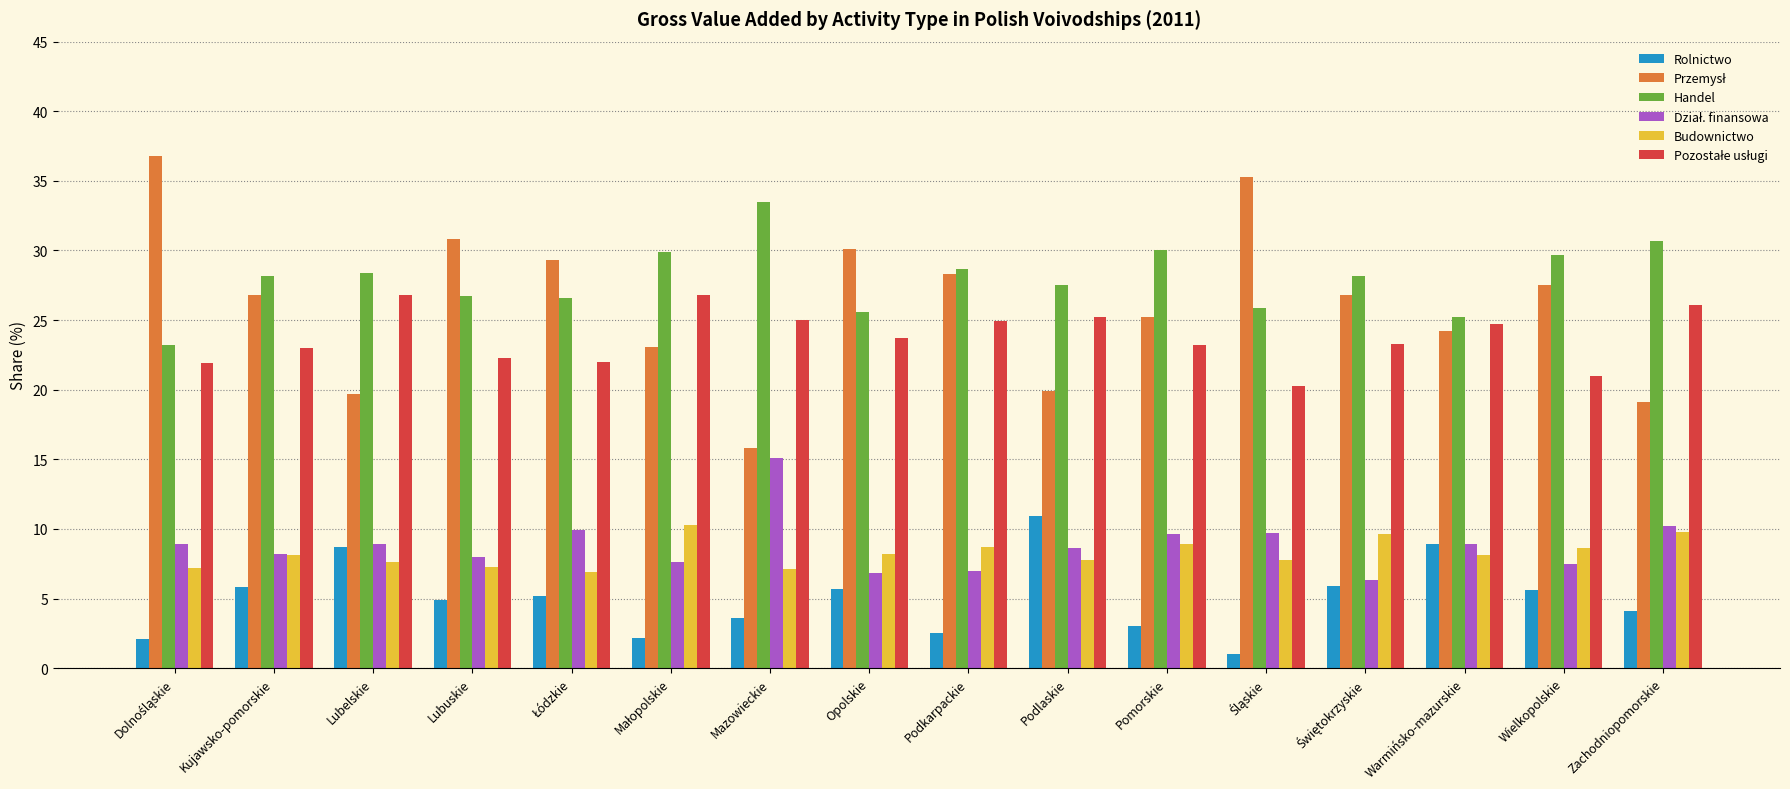

What is the smallest value displayed?

1.0